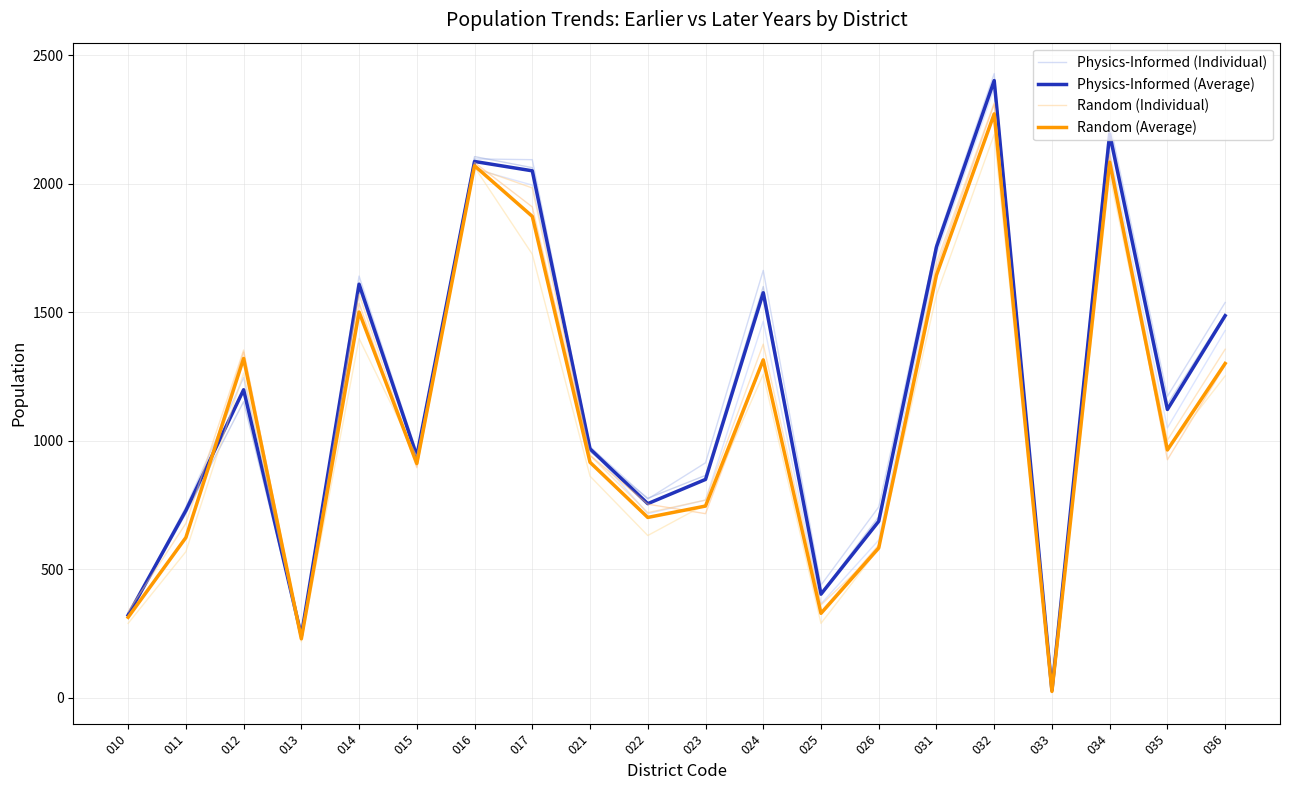

Between which two adjacent categories do Physics-Informed (Average) and Random (Individual) first intersect?

010 and 011